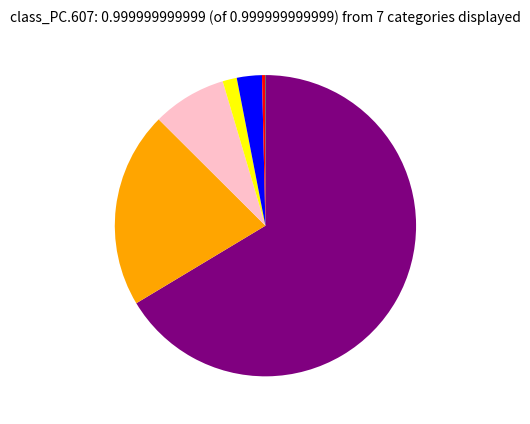

Is there a majority slice in this chart?

Yes